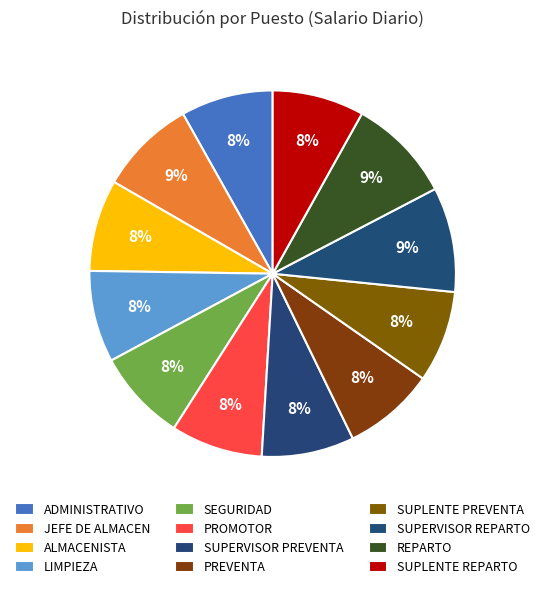

How many slices are in this pie chart?

12